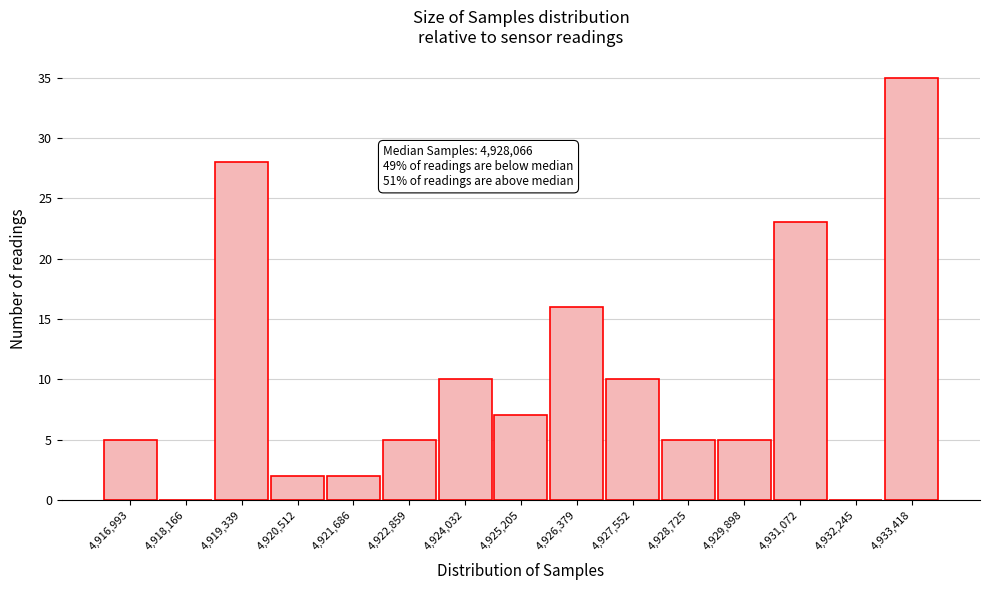

Reading left to right, what are all the values shown in this chart?

4,916,993=5	4,918,166=0	4,919,339=28	4,920,512=2	4,921,686=2	4,922,859=5	4,924,032=10	4,925,205=7	4,926,379=16	4,927,552=10	4,928,725=5	4,929,898=5	4,931,072=23	4,932,245=0	4,933,418=35